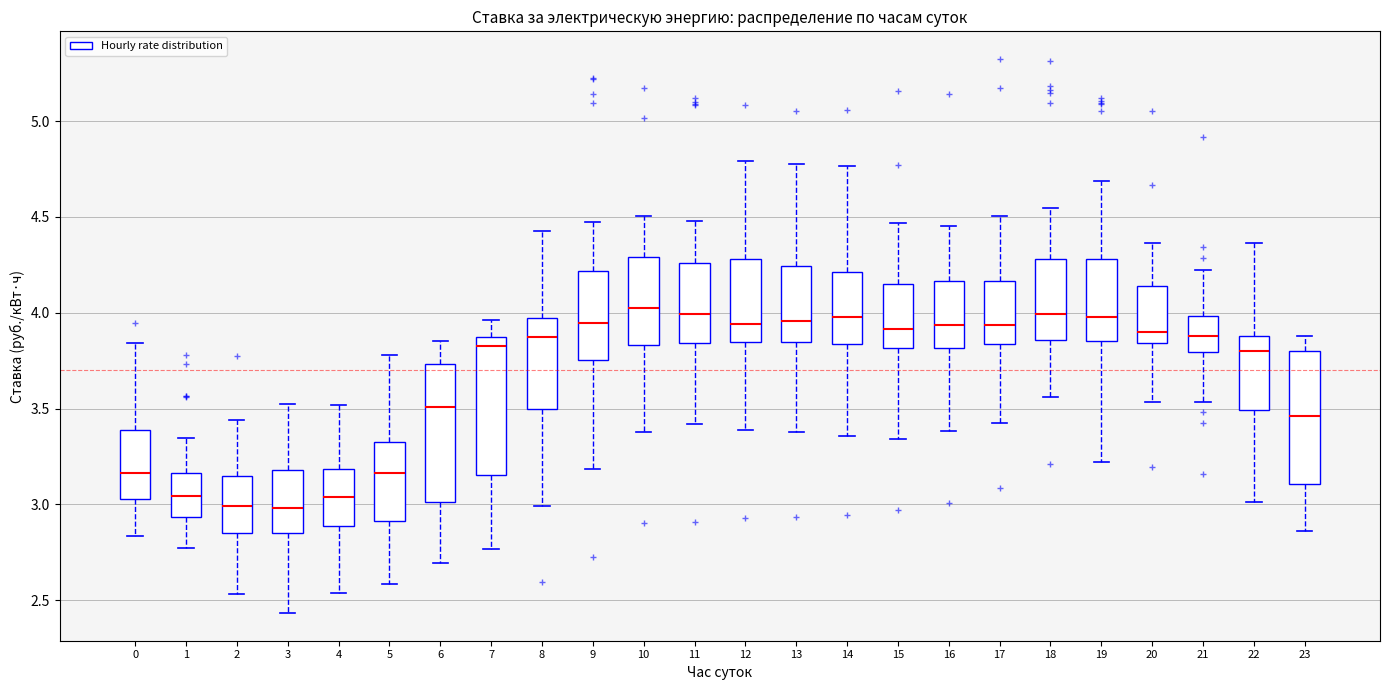

Reading left to right, transcribe this box plot: for each box, give where its median line is, the range the box spans, and where its two whiskers end, as read against the y-axis. The values are not printed on the chart, so give them approximately, as read against the axis.

0: median 3.15, box 3.05 to 3.40, whiskers 2.85 to 3.85
1: median 3.05, box 2.95 to 3.15, whiskers 2.75 to 3.35
2: median 3.00, box 2.85 to 3.15, whiskers 2.55 to 3.45
3: median 3.00, box 2.85 to 3.20, whiskers 2.45 to 3.50
4: median 3.05, box 2.90 to 3.20, whiskers 2.55 to 3.50
5: median 3.15, box 2.90 to 3.35, whiskers 2.60 to 3.80
6: median 3.50, box 3.00 to 3.75, whiskers 2.70 to 3.85
7: median 3.85 (just below the box's upper edge), box 3.15 to 3.85, whiskers 2.75 to 3.95
8: median 3.85, box 3.50 to 3.95, whiskers 3.00 to 4.40
9: median 3.95, box 3.75 to 4.20, whiskers 3.20 to 4.45
10: median 4.00, box 3.85 to 4.30, whiskers 3.40 to 4.50
11: median 4.00, box 3.85 to 4.25, whiskers 3.40 to 4.50
12: median 3.95, box 3.85 to 4.30, whiskers 3.40 to 4.80
13: median 3.95, box 3.85 to 4.25, whiskers 3.40 to 4.80
14: median 4.00, box 3.85 to 4.20, whiskers 3.35 to 4.75
15: median 3.90, box 3.80 to 4.15, whiskers 3.35 to 4.45
16: median 3.95, box 3.80 to 4.15, whiskers 3.40 to 4.45
17: median 3.95, box 3.85 to 4.15, whiskers 3.40 to 4.50
18: median 4.00, box 3.85 to 4.30, whiskers 3.55 to 4.55
19: median 4.00, box 3.85 to 4.30, whiskers 3.20 to 4.70
20: median 3.90, box 3.85 to 4.15, whiskers 3.55 to 4.35
21: median 3.90, box 3.80 to 4.00, whiskers 3.55 to 4.25
22: median 3.80, box 3.50 to 3.90, whiskers 3.00 to 4.35
23: median 3.45, box 3.10 to 3.80, whiskers 2.85 to 3.90